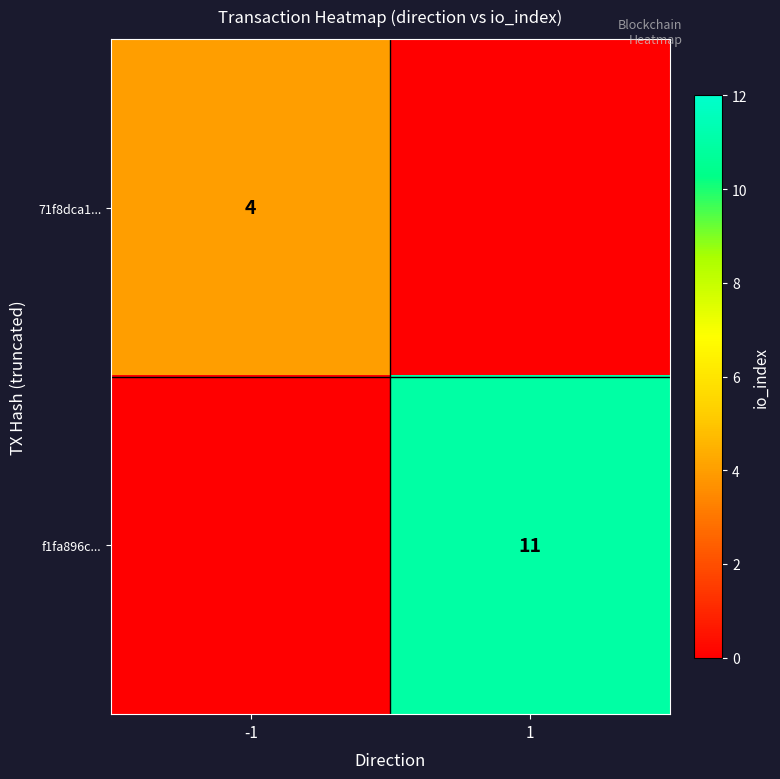

The value of 71f8dca1... at -1 is 4. True or false?

True